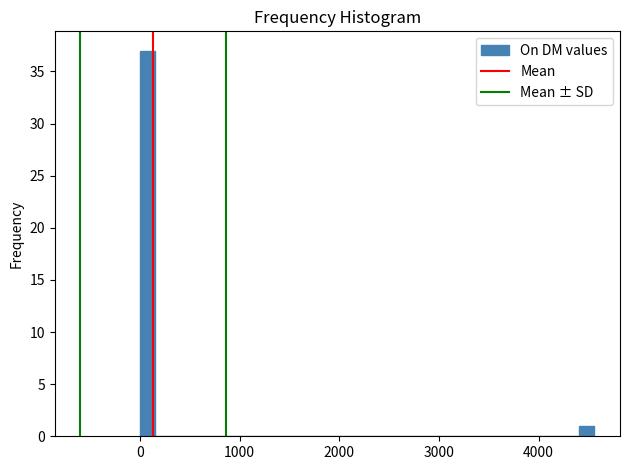

Around what value on the x-axis is the tallest bar? Give the approximate position of its centre, as read against the axis.

100